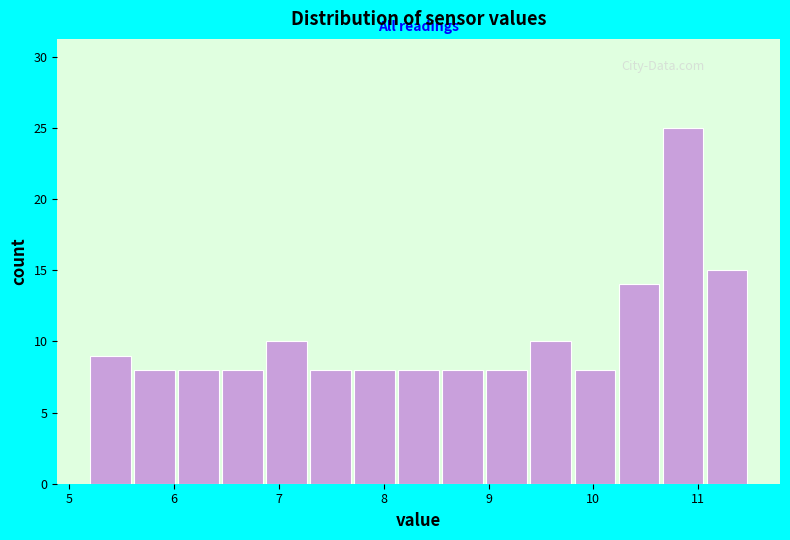

Reading left to right, transcribe this chart: for each bar, give the range it covers on the x-axis and its height. Neither the bar edges nor the heights are printed on the chart, so give them approximately, as read against the axes.

5.20 to 5.62: 9
5.62 to 6.04: 8
6.04 to 6.46: 8
6.46 to 6.88: 8
6.88 to 7.30: 10
7.30 to 7.72: 8
7.72 to 8.14: 8
8.14 to 8.56: 8
8.56 to 8.98: 8
8.98 to 9.40: 8
9.40 to 9.82: 10
9.82 to 10.24: 8
10.24 to 10.66: 14
10.66 to 11.08: 25
11.08 to 11.50: 15